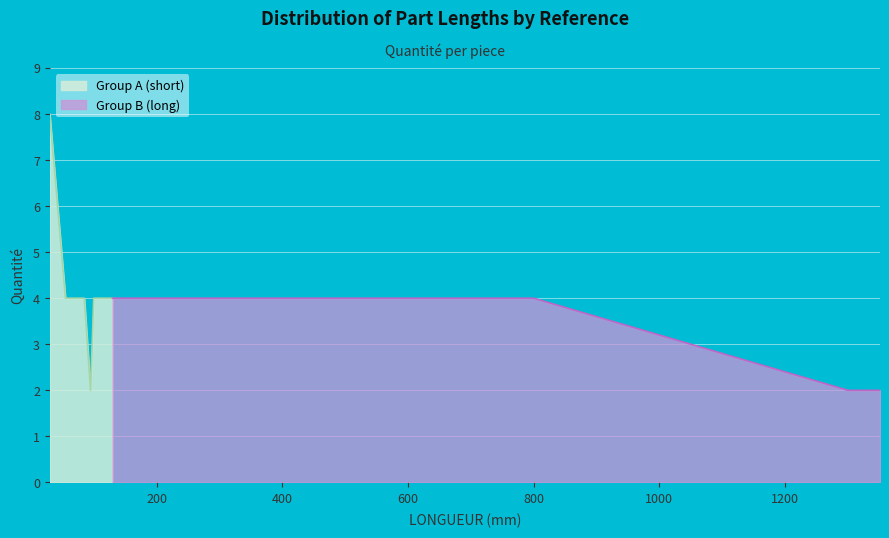

Is it true that the value at E2 is 0?

False